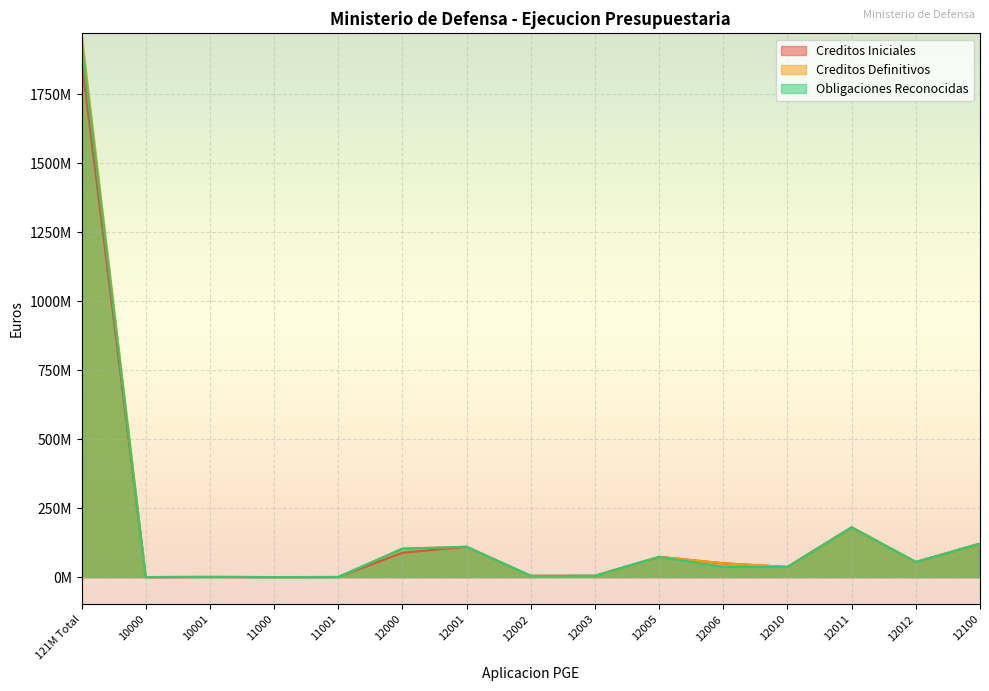

Does the chart display data point markers on the line(s)?

No